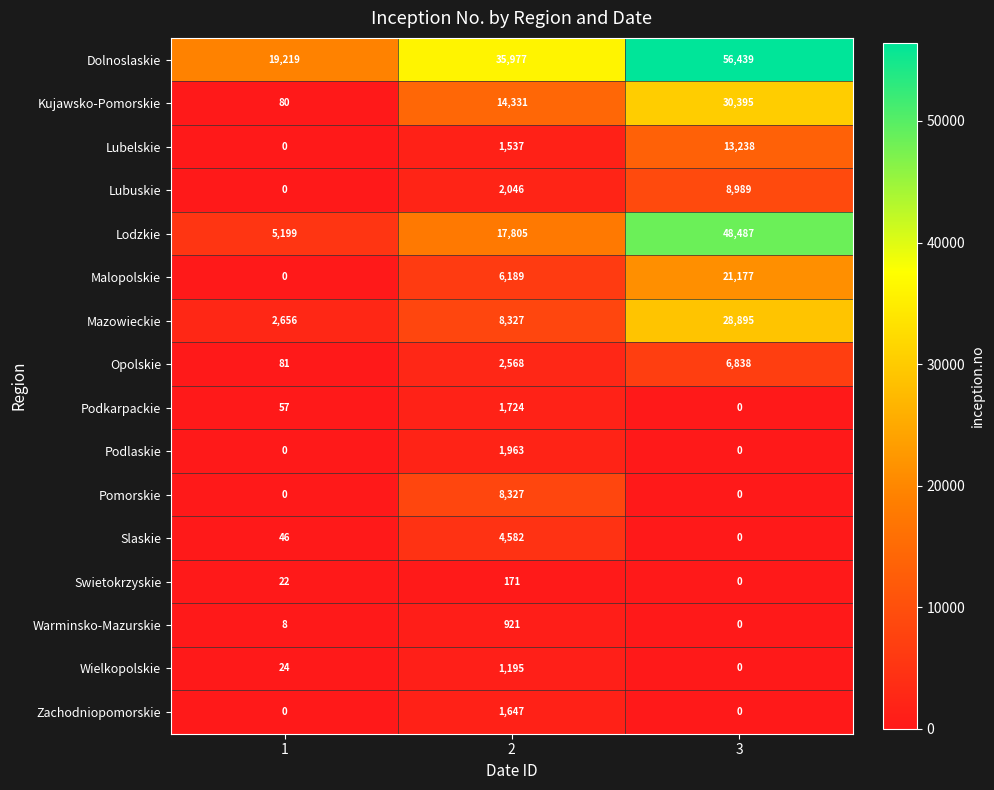

List the series in order of their peak value, lowest first.

Swietokrzyskie, Warminsko-Mazurskie, Wielkopolskie, Zachodniopomorskie, Podkarpackie, Podlaskie, Slaskie, Opolskie, Pomorskie, Lubuskie, Lubelskie, Malopolskie, Mazowieckie, Kujawsko-Pomorskie, Lodzkie, Dolnoslaskie